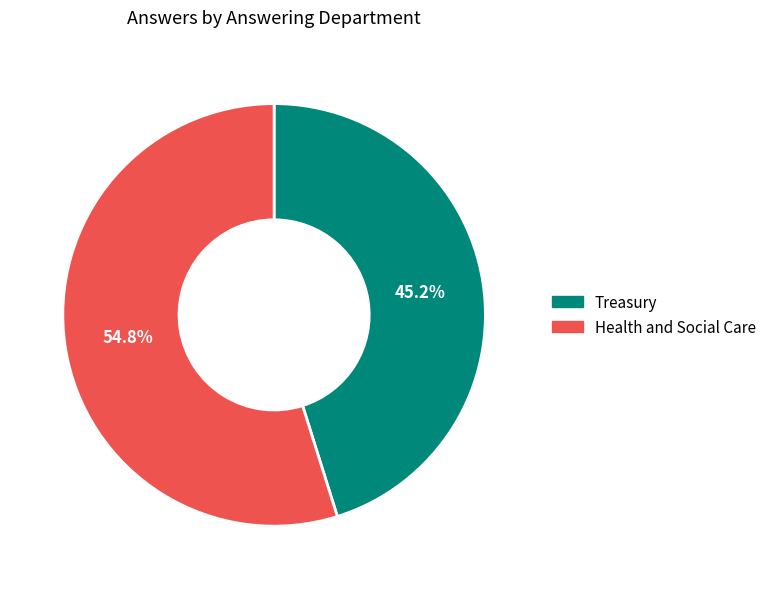

What is the ratio of the value at Treasury to the value at Health and Social Care?

0.8